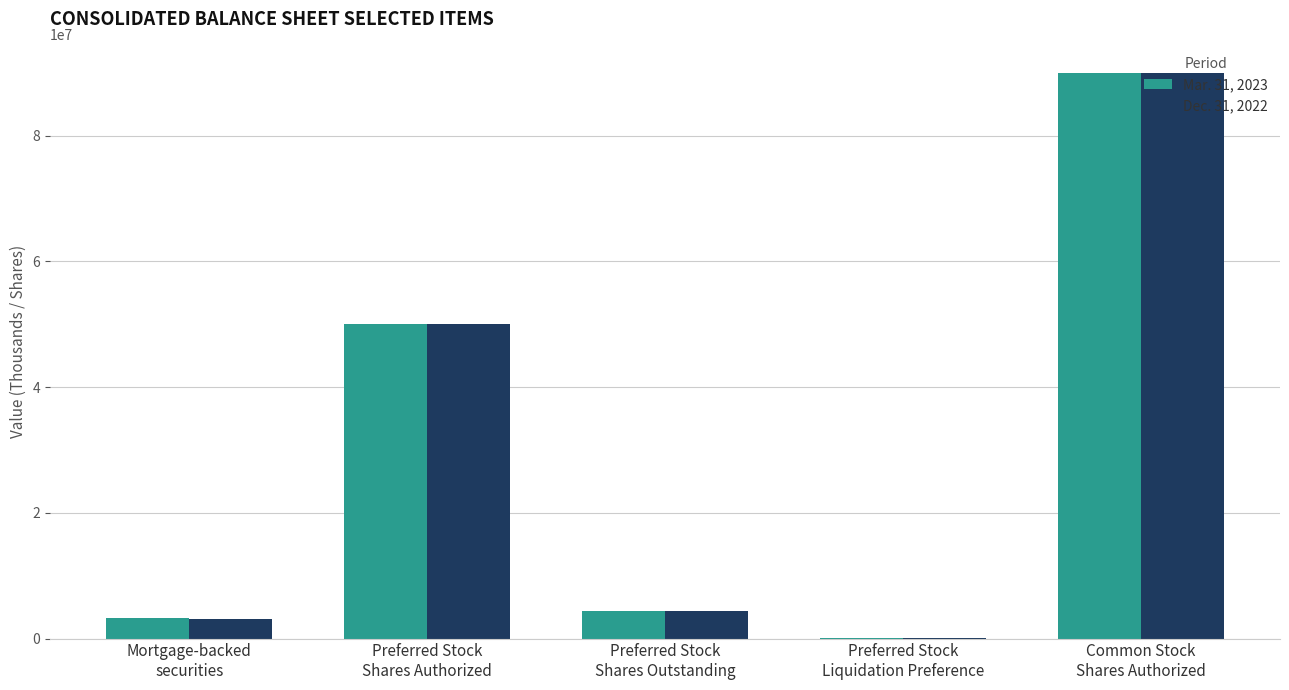

Count the number of categories in the chart.

5